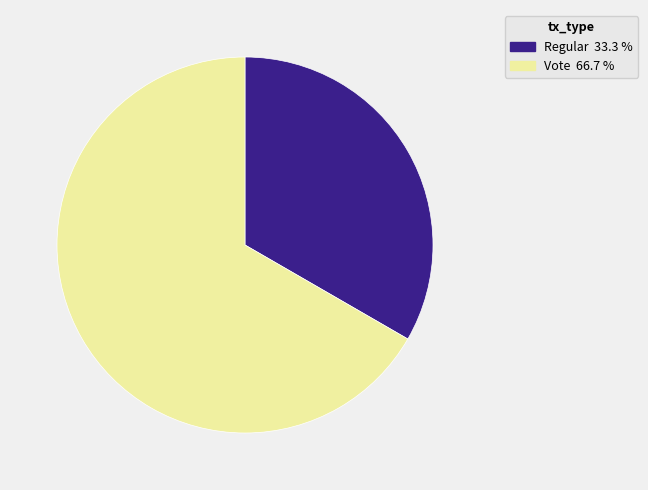

Approximately how many times larger is the value at Regular compared to Vote?

0.5